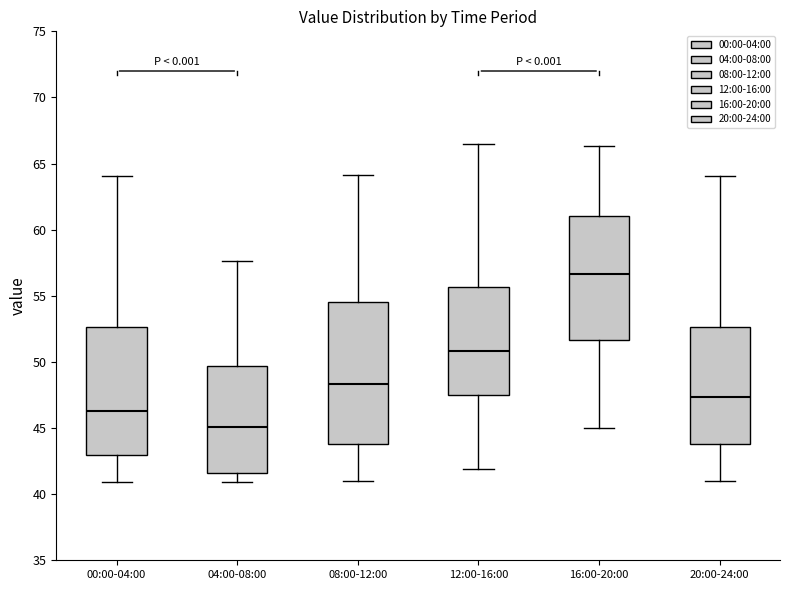

Where is the upper edge of the box for 12:00-16:00 on the y-axis? The values are not printed on the chart, so give them approximately, as read against the axis.

55.5